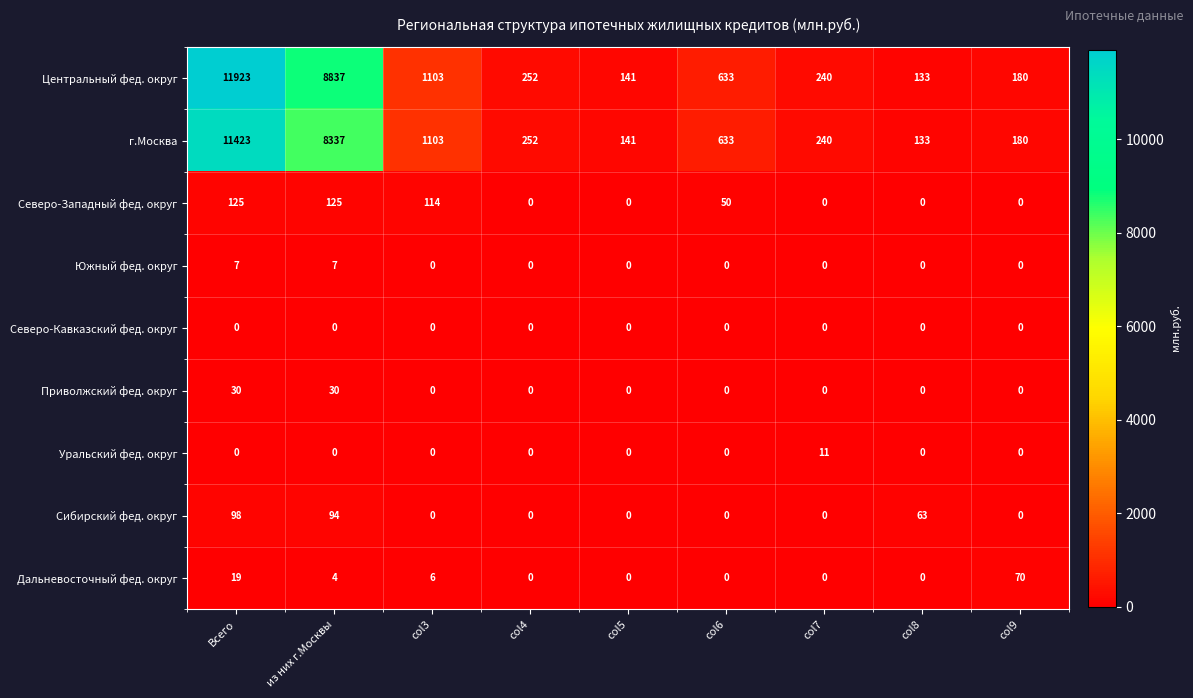

What is the approximate value of Центральный фед. округ at col4?

252